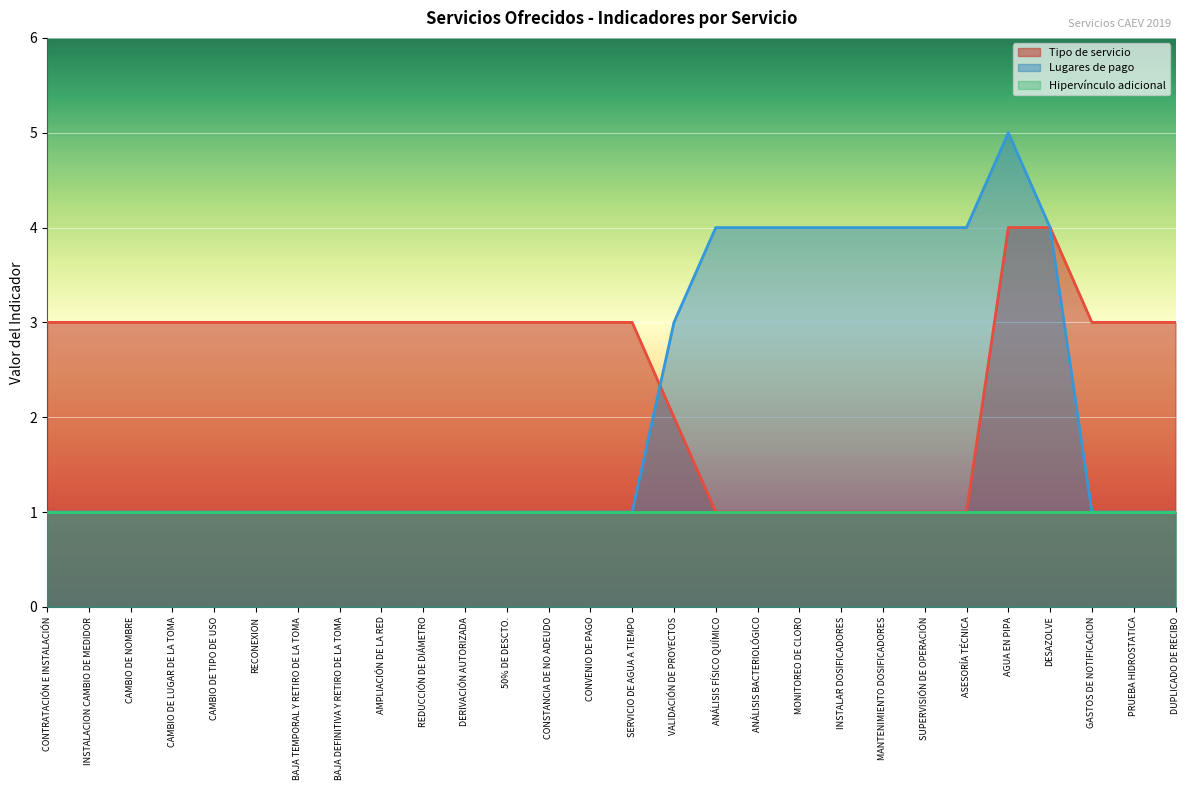

The Lugares de pago series shows 1 at CAMBIO DE NOMBRE. True or false?

True